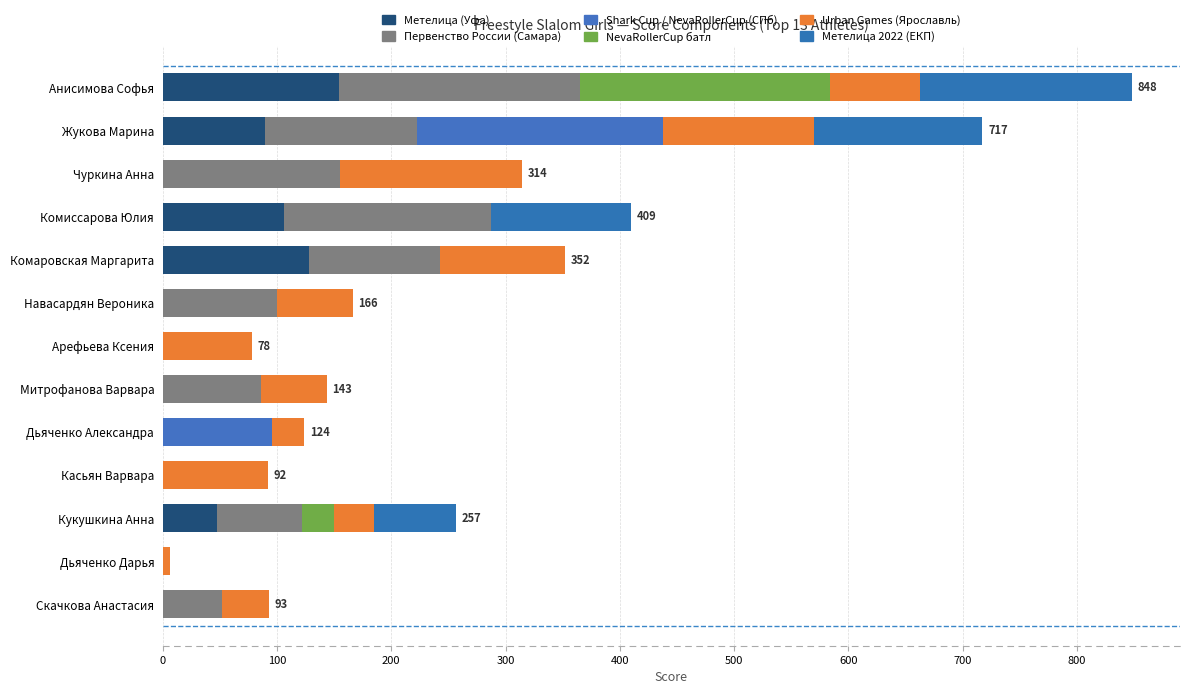

Which series has the largest range (max minus min)?

NevaRollerCup батл